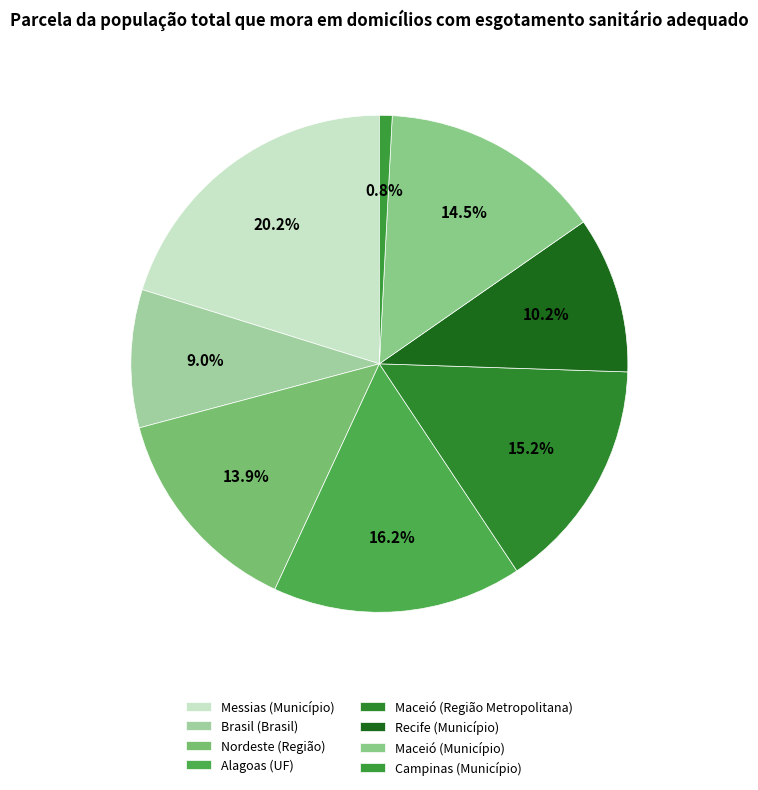

How many segments does this pie chart have?

8